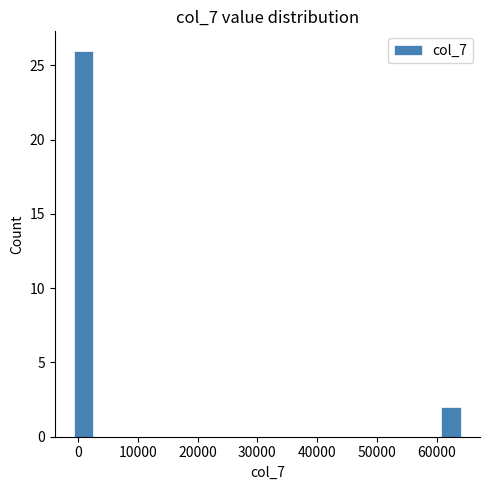

Around what value on the x-axis is the tallest bar? Give the approximate position of its centre, as read against the axis.

1000